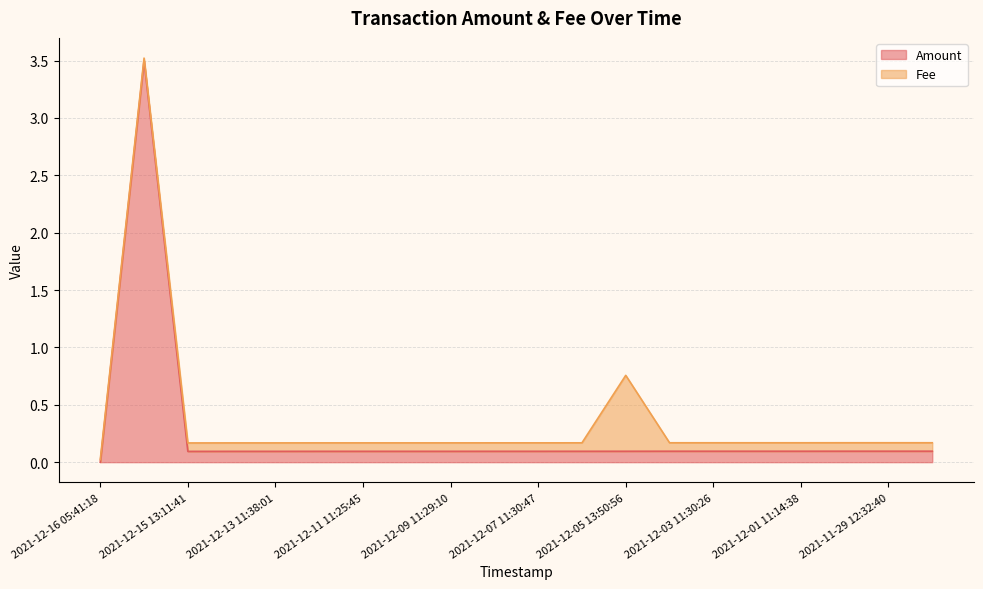

What is the maximum value shown in the chart?

3.5